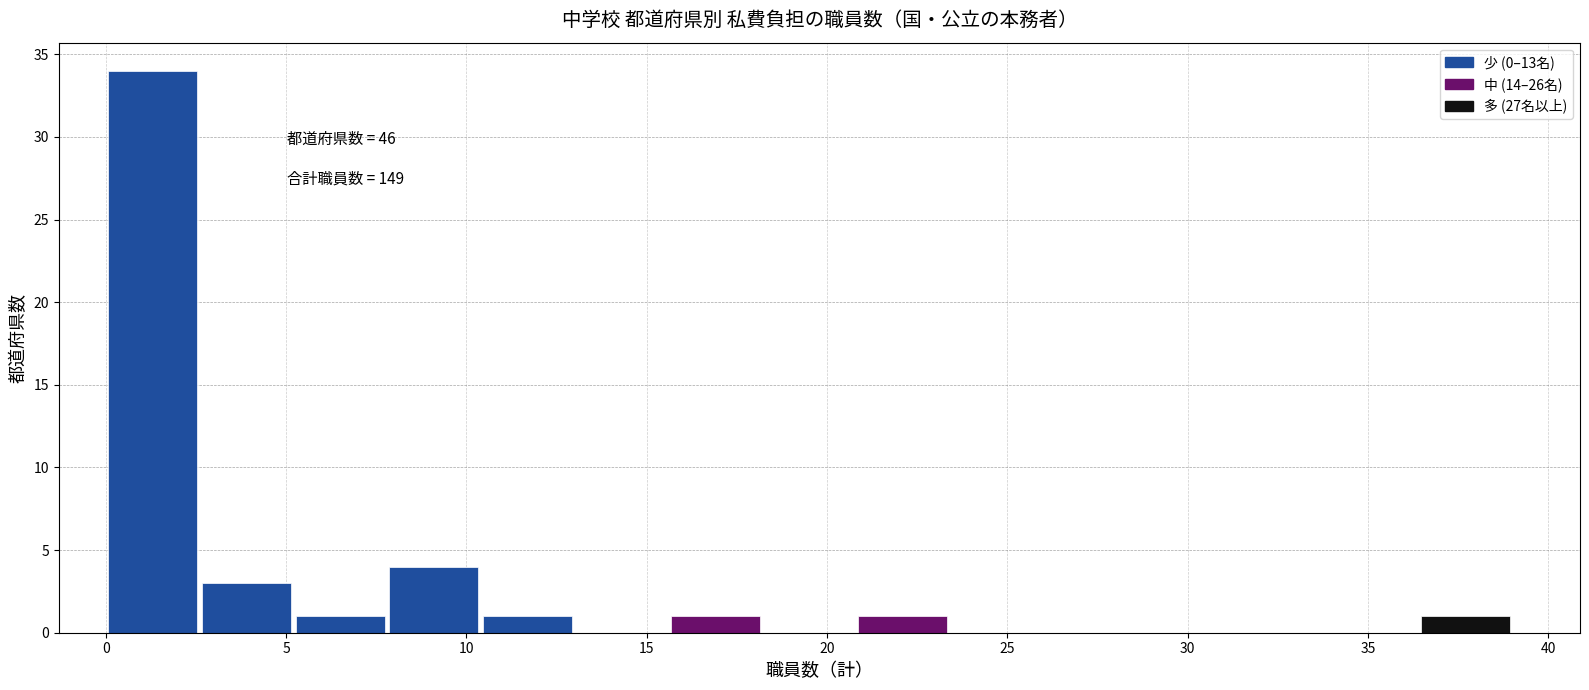

Which range on the x-axis has the tallest bar?

0.0 to 2.6